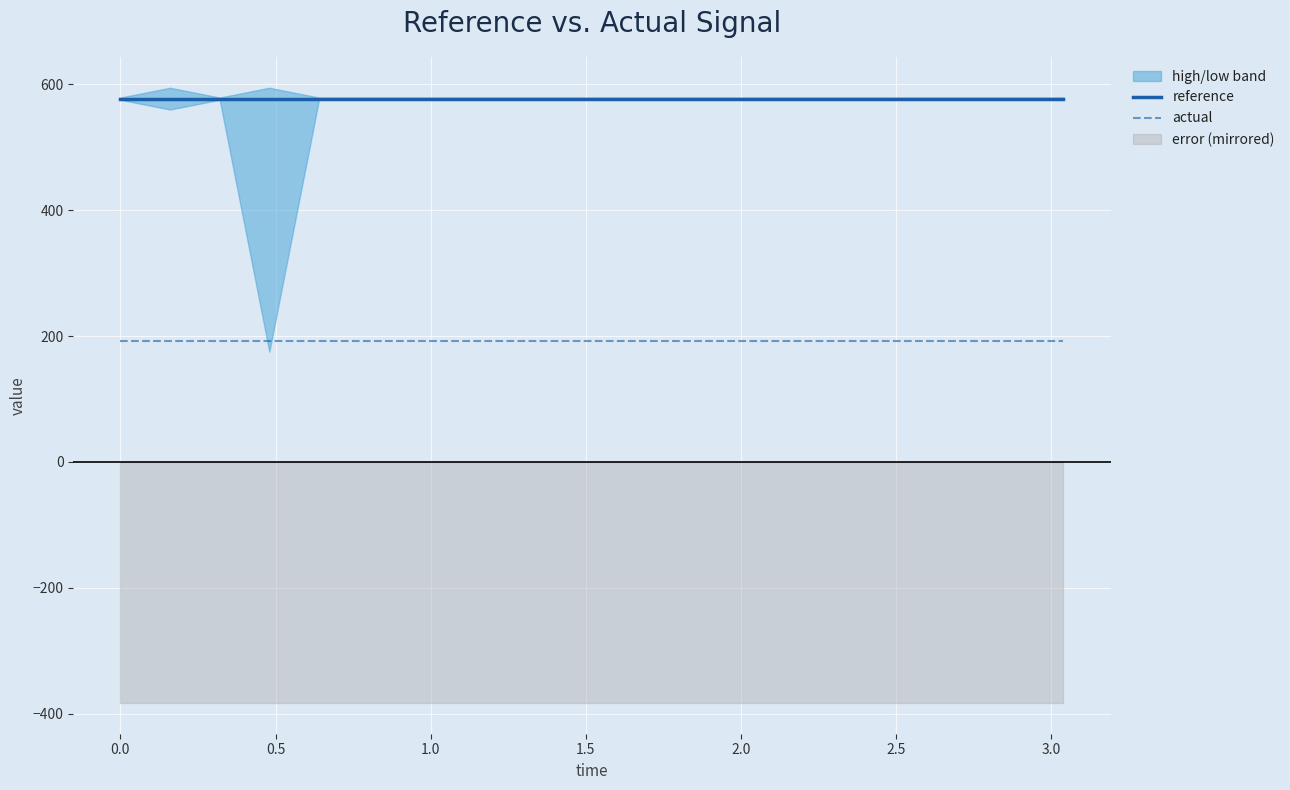

What is the minimum value for actual?

192.5